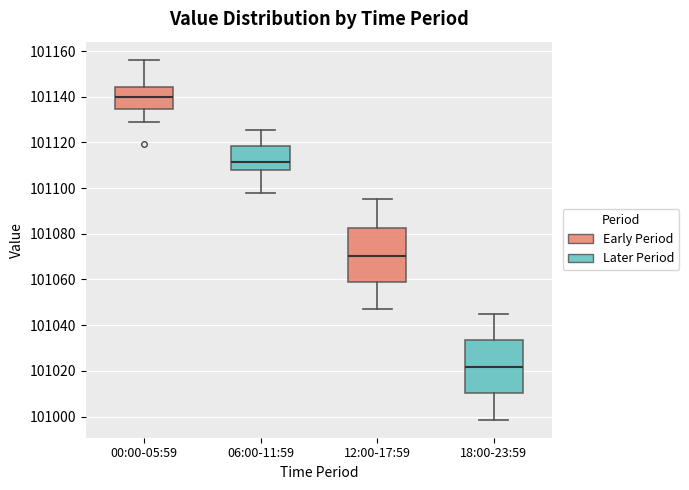

Reading left to right, transcribe this box plot: for each box, give where its median line is, the range the box spans, and where its two whiskers end, as read against the y-axis. The values are not printed on the chart, so give them approximately, as read against the axis.

00:00-05:59: median 101140, box 101134 to 101144, whiskers 101130 to 101156
06:00-11:59: median 101112, box 101108 to 101118, whiskers 101098 to 101126
12:00-17:59: median 101070, box 101058 to 101082, whiskers 101048 to 101096
18:00-23:59: median 101022, box 101010 to 101034, whiskers 100998 to 101046